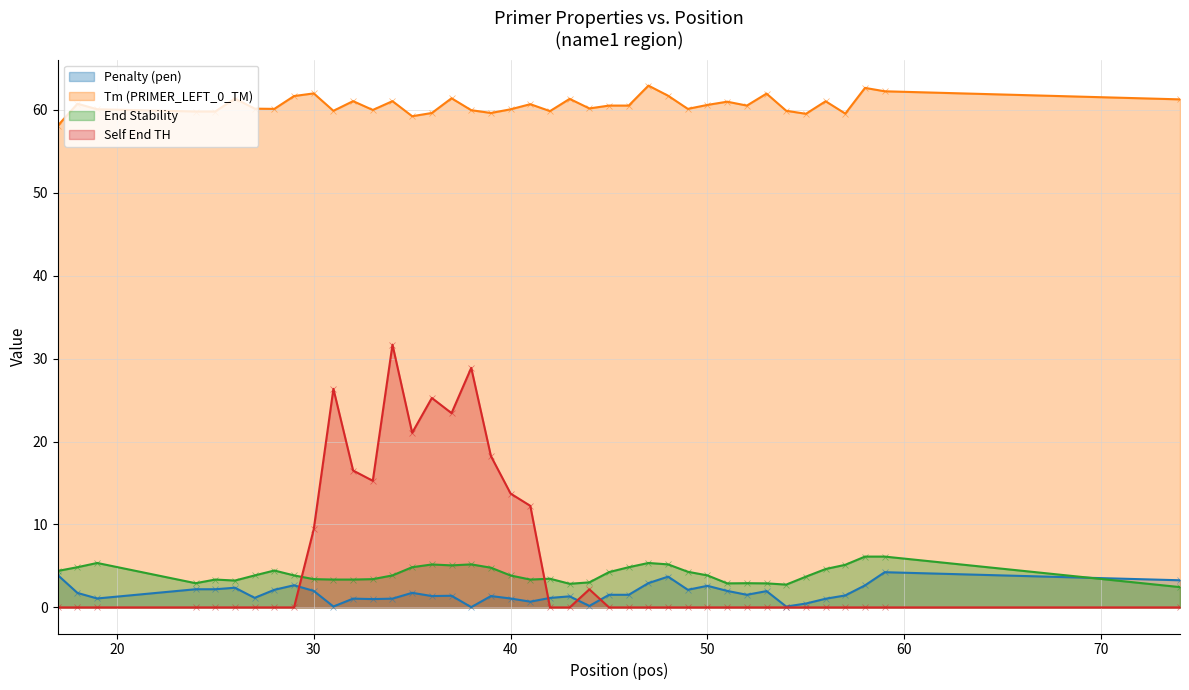

Reading left to right, extract all data points from this chart.

Penalty (pen): 3.9	1.7	1.1	2.2	2.2	2.4	1.2	2.1	2.7	2.0	0.1	1.1	1.0	1.1	1.8	1.4	1.4	0.0	1.4	1.1	0.7	1.1	1.3	0.2	1.5	1.5	2.9	3.7	2.1	2.6	2.0	1.5	2.0	0.1	0.5	1.0	1.4	2.7	4.2	3.3
Tm (PRIMER_LEFT_0_TM): 58.1	60.7	60.1	59.8	59.8	61.4	60.2	60.1	61.7	62.0	59.9	61.1	60.0	61.1	59.2	59.6	61.4	60.0	59.6	60.1	60.7	59.9	61.3	60.2	60.5	60.5	62.9	61.7	60.1	60.6	61.0	60.5	62.0	59.9	59.5	61.0	59.6	62.7	62.2	61.3
End Stability: 4.4	4.8	5.4	2.9	3.4	3.2	3.9	4.5	3.9	3.4	3.4	3.4	3.4	3.9	4.8	5.2	5.1	5.2	4.8	3.9	3.4	3.5	2.9	3.0	4.3	4.8	5.4	5.2	4.3	3.9	2.9	2.9	2.9	2.8	3.7	4.6	5.1	6.1	6.1	2.5
Self End TH: 0.0	0.0	0.0	0.0	0.0	0.0	0.0	0.0	0.0	9.4	26.4	16.5	15.3	31.7	21.1	25.3	23.4	28.9	18.2	13.7	12.2	0.0	0.0	2.2	0.0	0.0	0.0	0.0	0.0	0.0	0.0	0.0	0.0	0.0	0.0	0.0	0.0	0.0	0.0	0.0